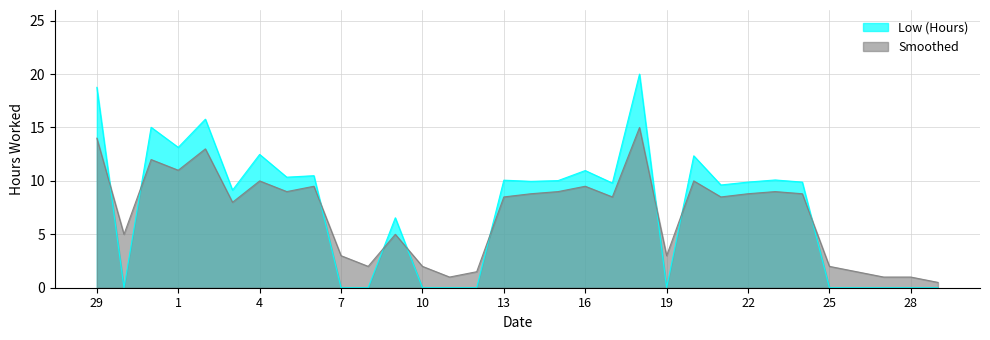

At which label is Smoothed closest to 7?

3